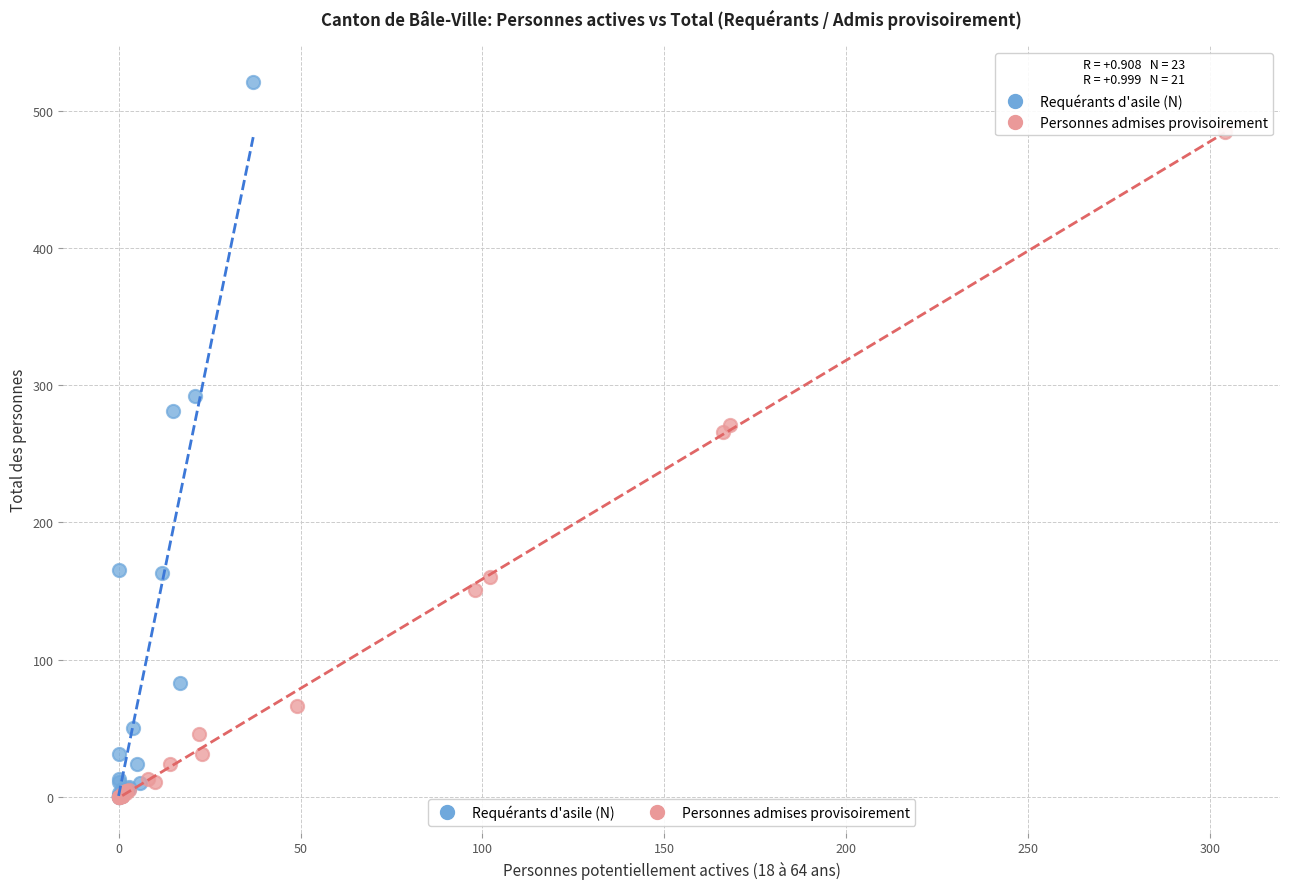

Which series has the widest spread of Y values?

Requérants d'asile (N)